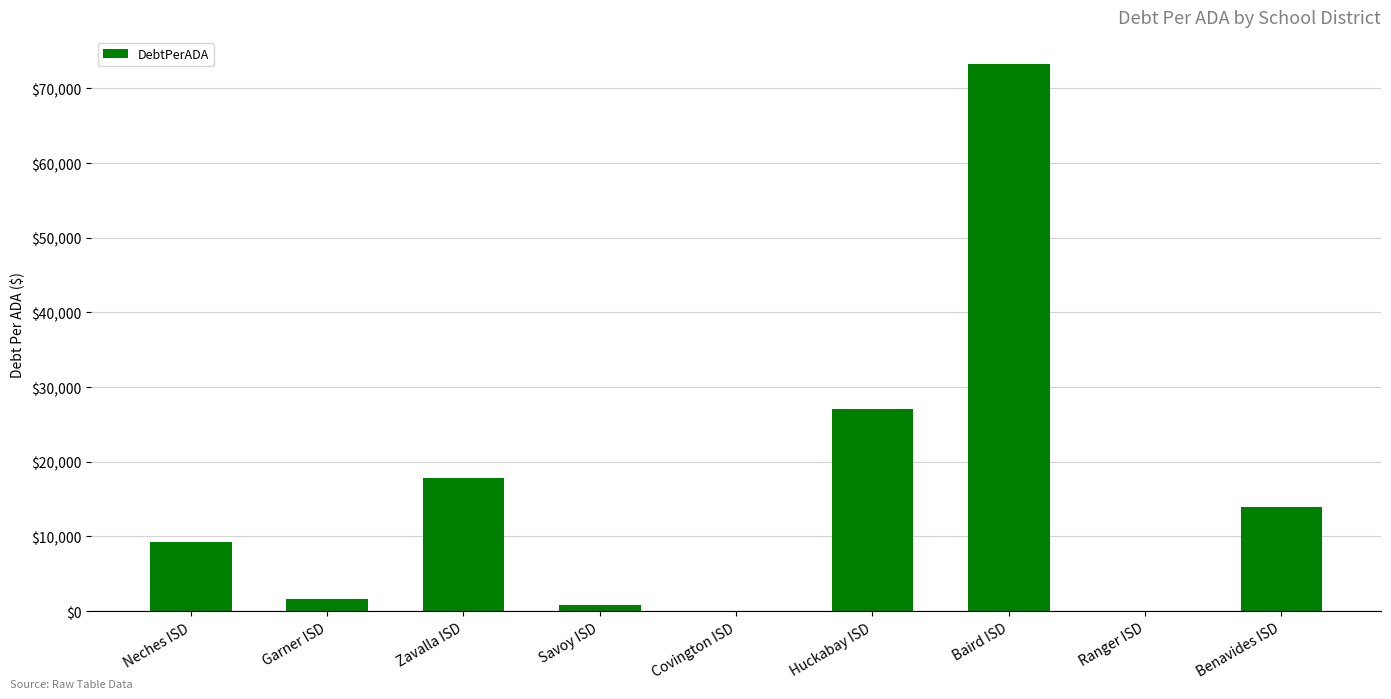

Between Neches ISD and Savoy ISD, which is larger?

Neches ISD